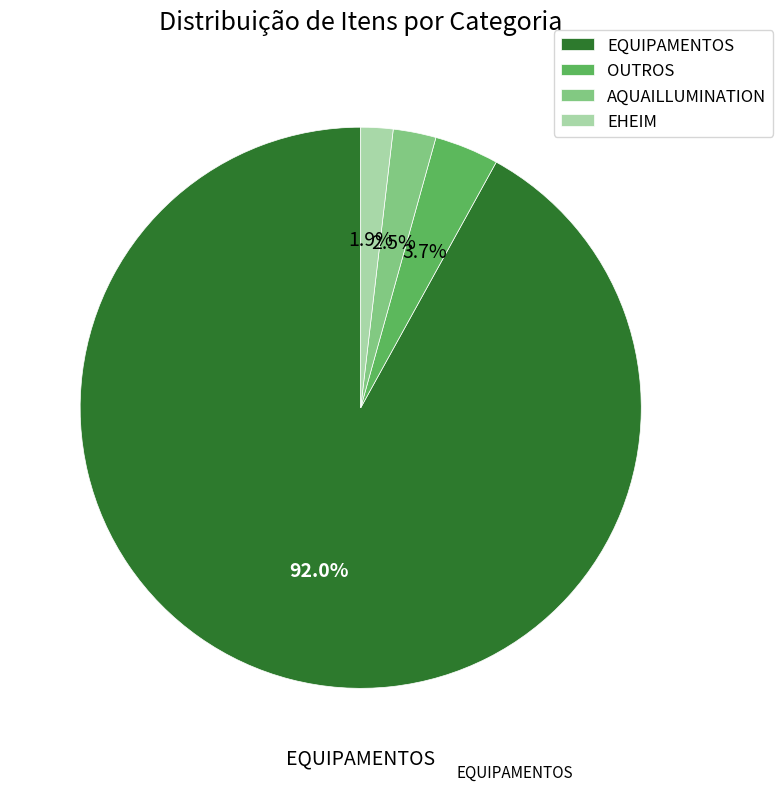

Which has a higher value, EQUIPAMENTOS or OUTROS?

EQUIPAMENTOS